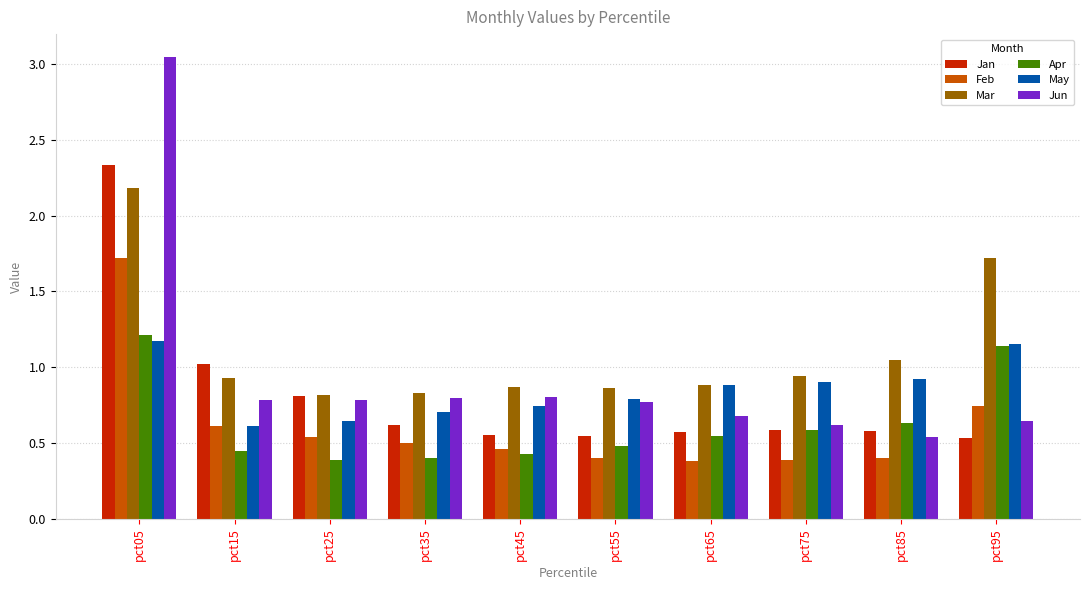

What is the maximum value for Feb?

1.7